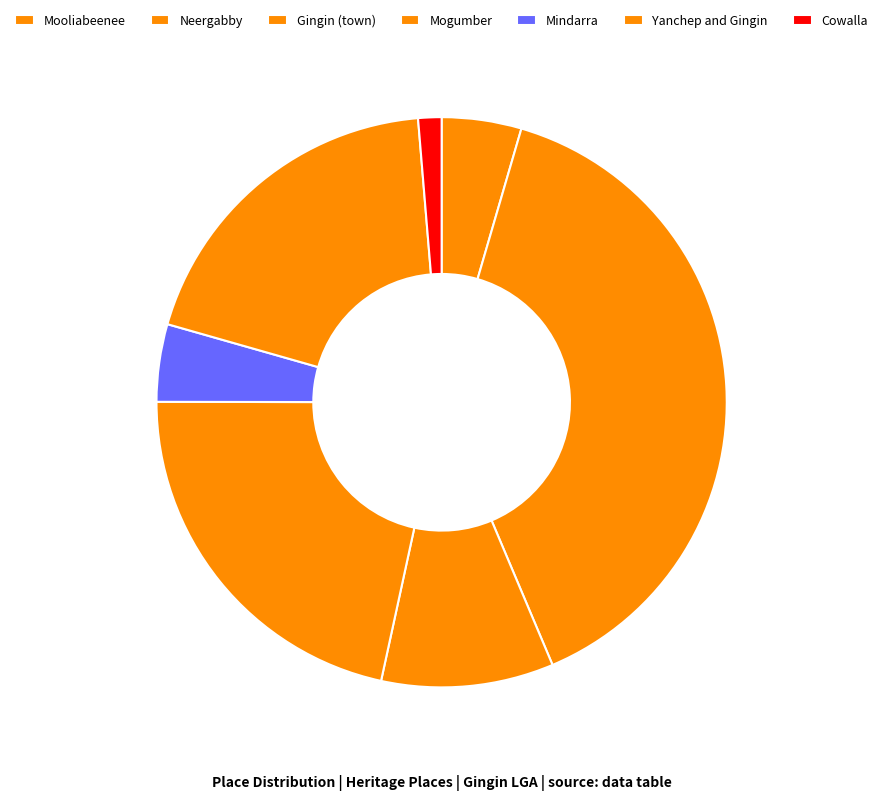

Count the number of slices in the pie.

7